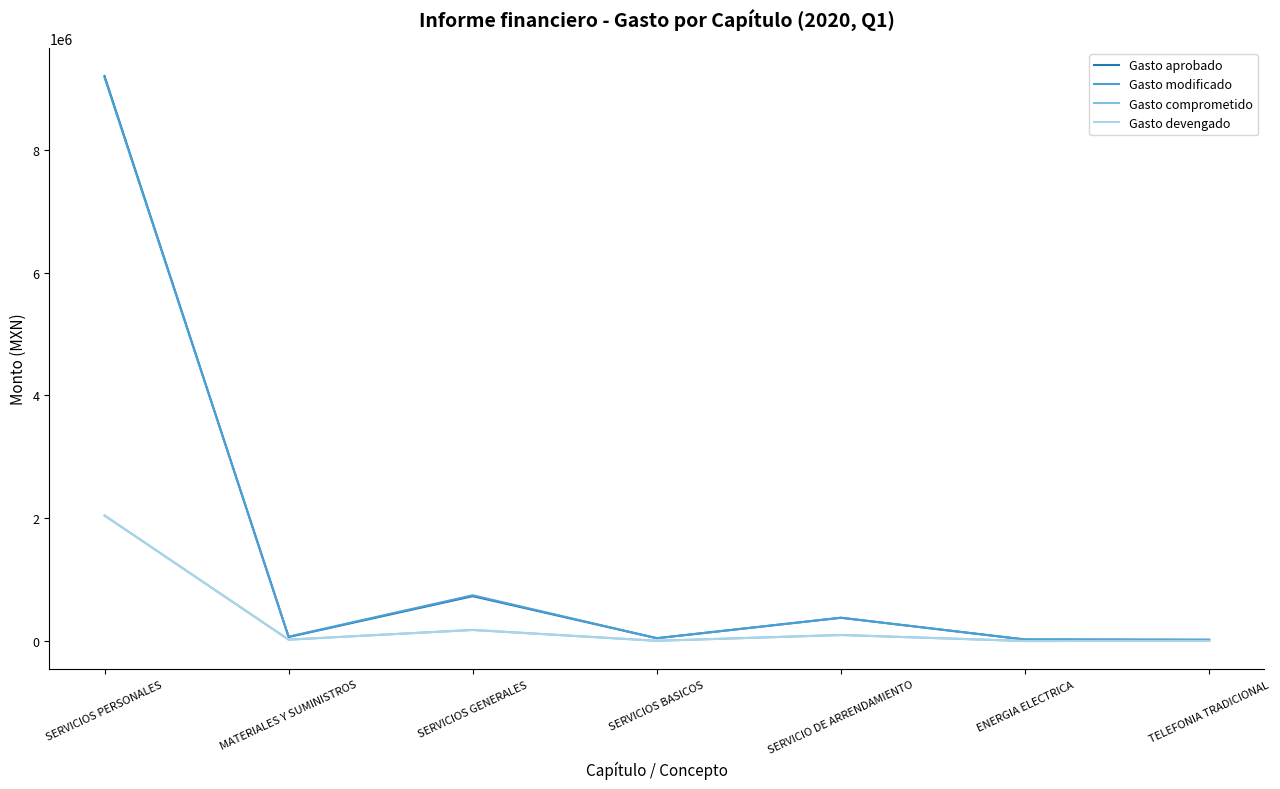

Does the chart display data point markers on the line(s)?

No